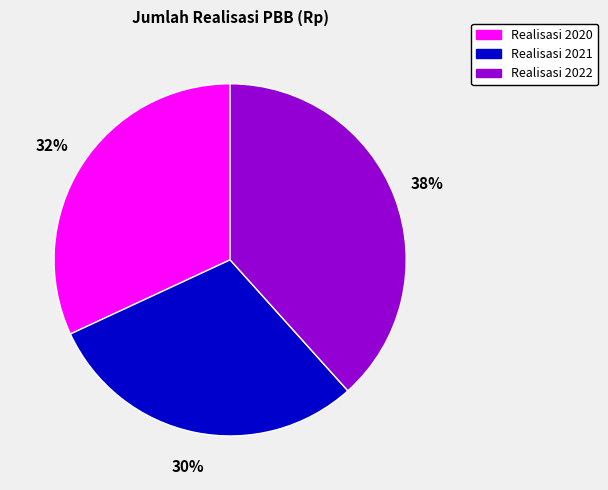

Is it true that Realisasi 2022 is 38% of the pie?

True